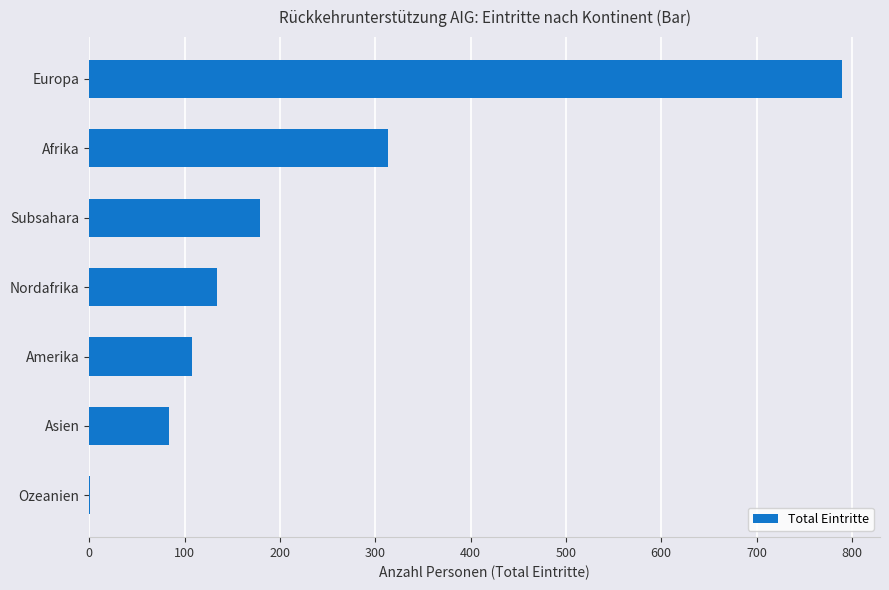

What is the sum of all values?

1609